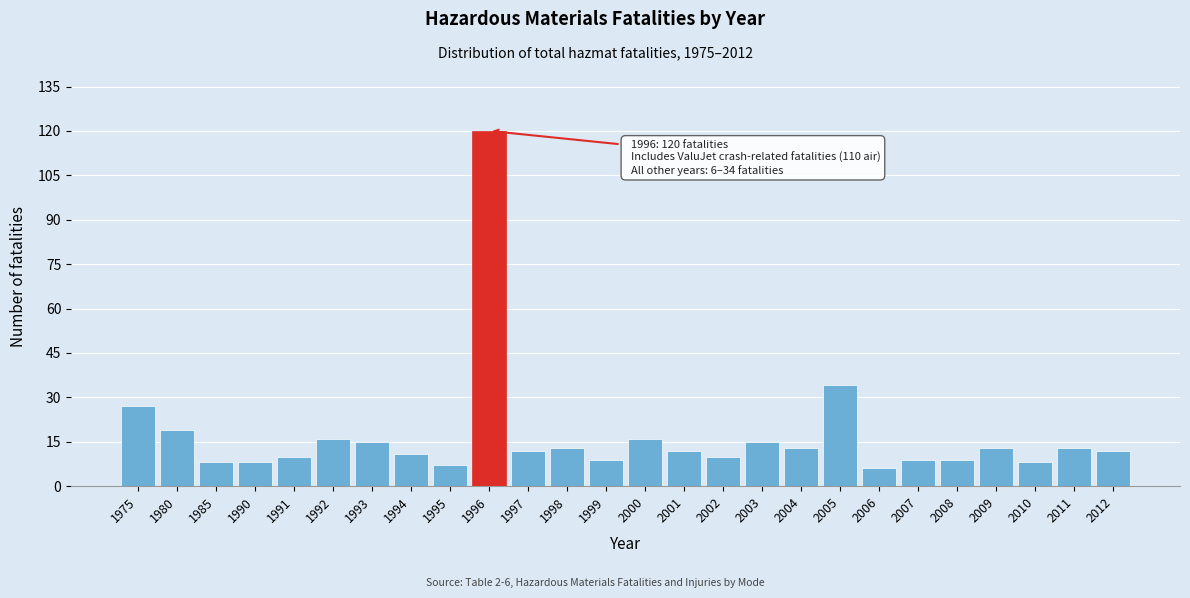

Reading left to right, transcribe all the data shown in this chart.

1975=27	1980=19	1985=8	1990=8	1991=10	1992=16	1993=15	1994=11	1995=7	1996=120	1997=12	1998=13	1999=9	2000=16	2001=12	2002=10	2003=15	2004=13	2005=34	2006=6	2007=9	2008=9	2009=13	2010=8	2011=13	2012=12